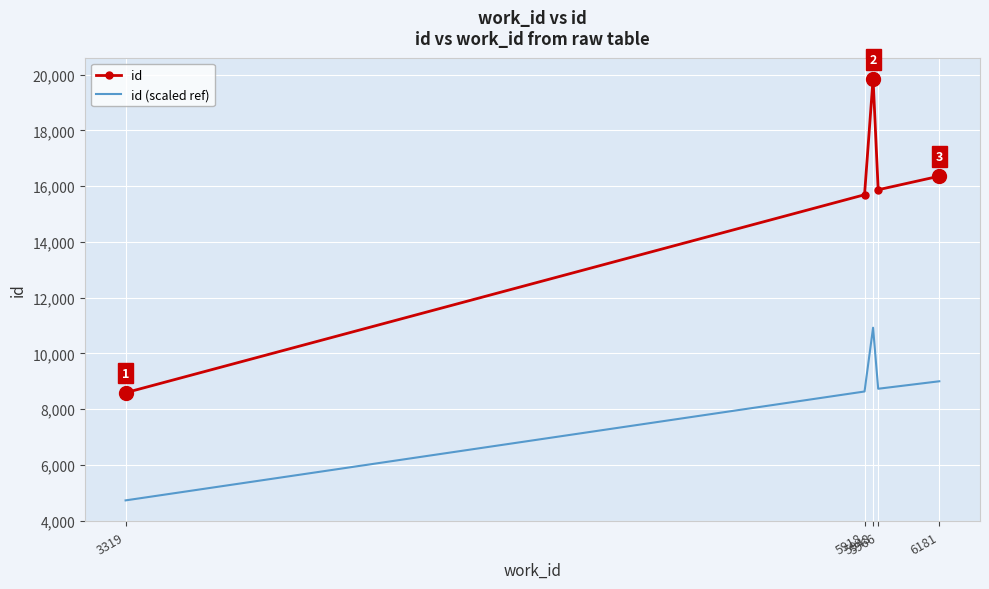

What is the sum of the id (scaled ref) values at 6181 and 5948?

19916.1